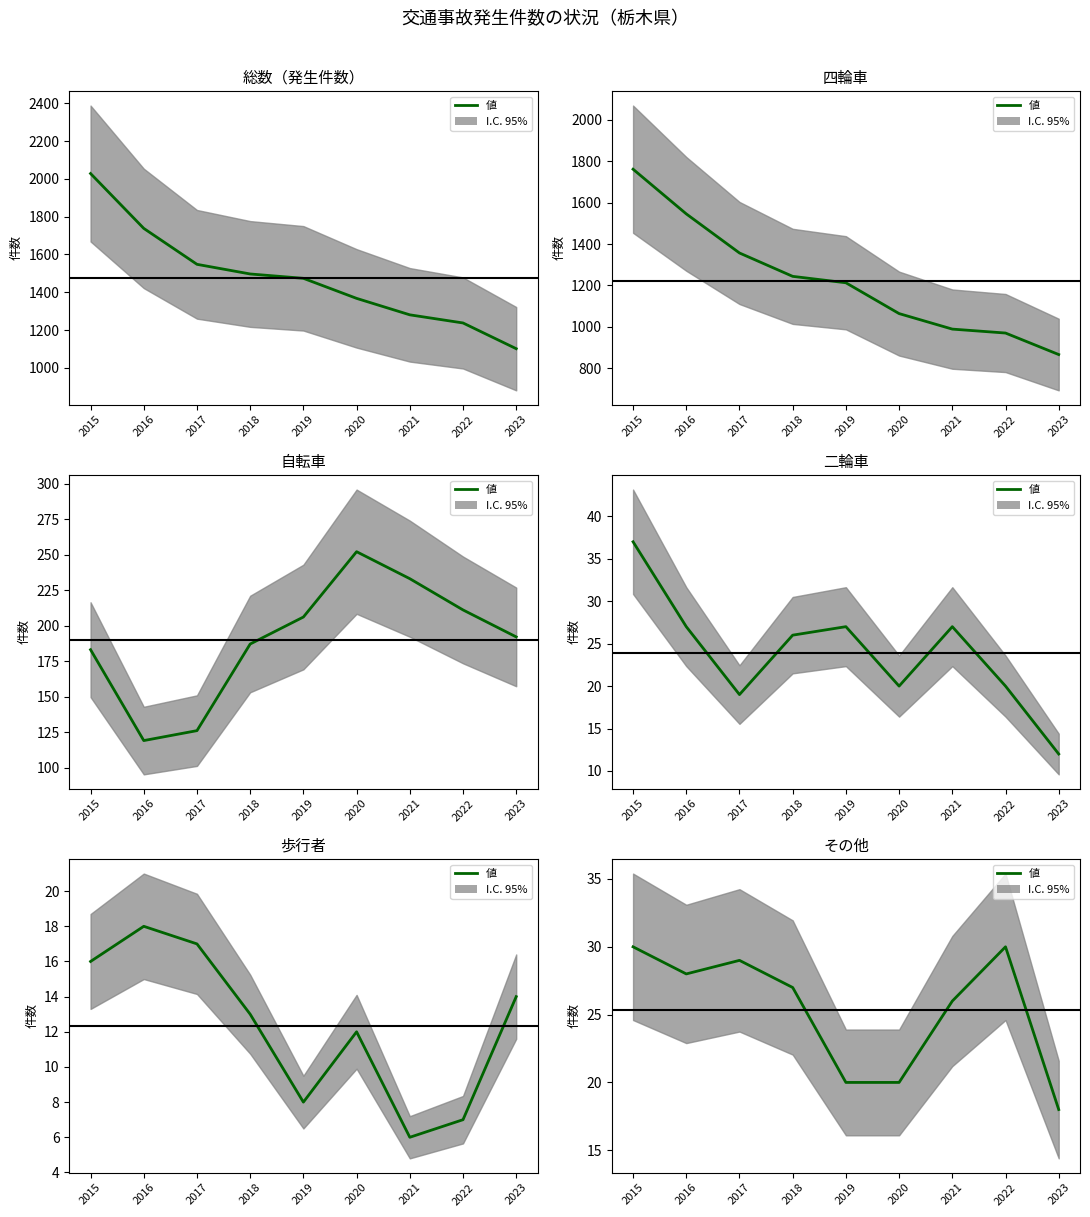

The value at 2016 is 19. True or false?

False